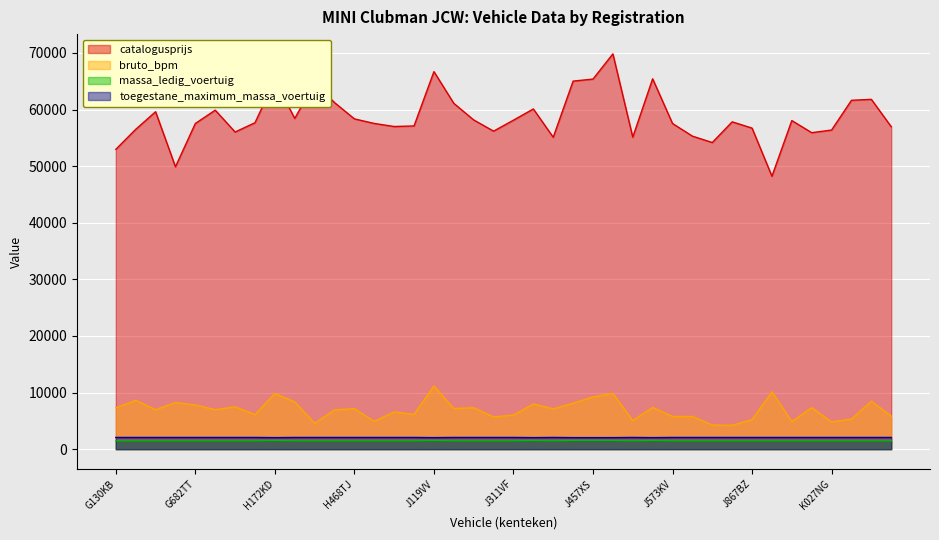

What is the value of the toegestane_maximum_massa_voertuig point at the 9th from the left?

2040